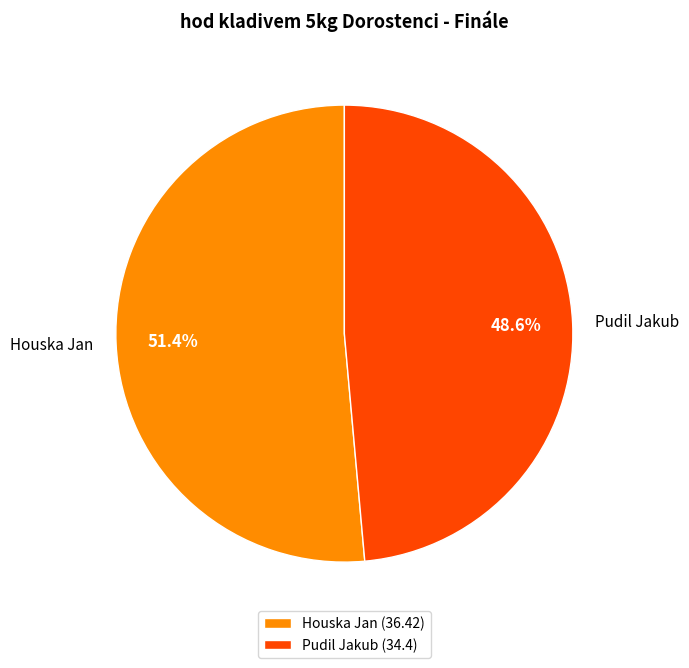

To the nearest percent, what is the difference between the Houska Jan and Pudil Jakub slice percentages?

3%